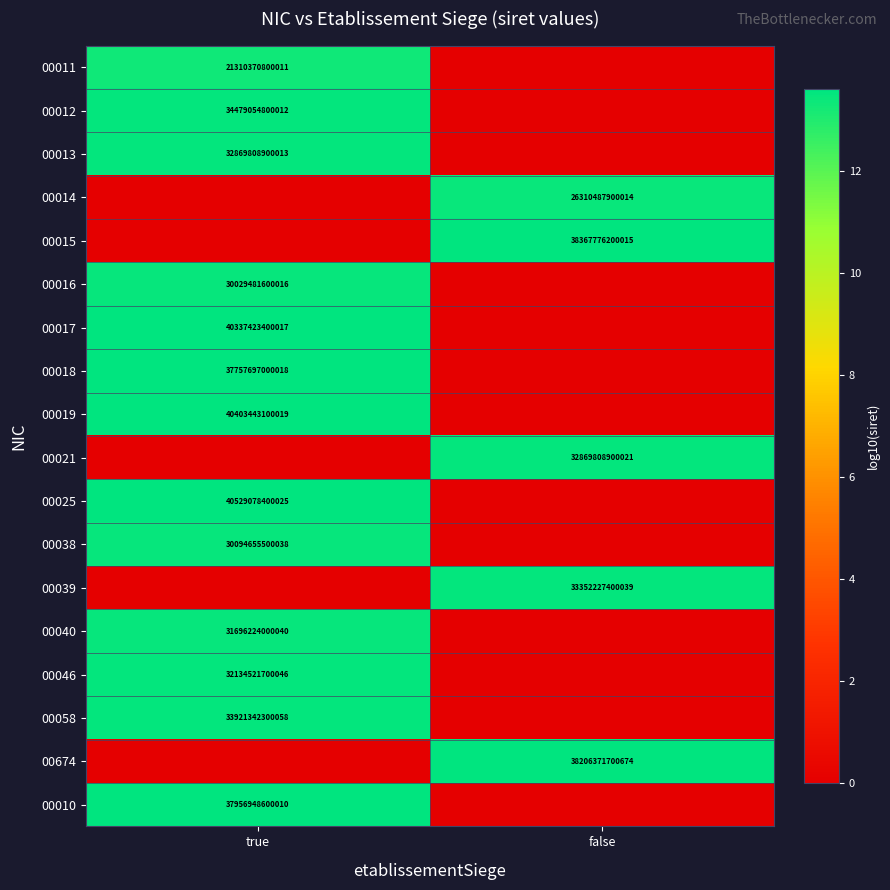

The value of 00010 at true is 37956948600010. True or false?

True